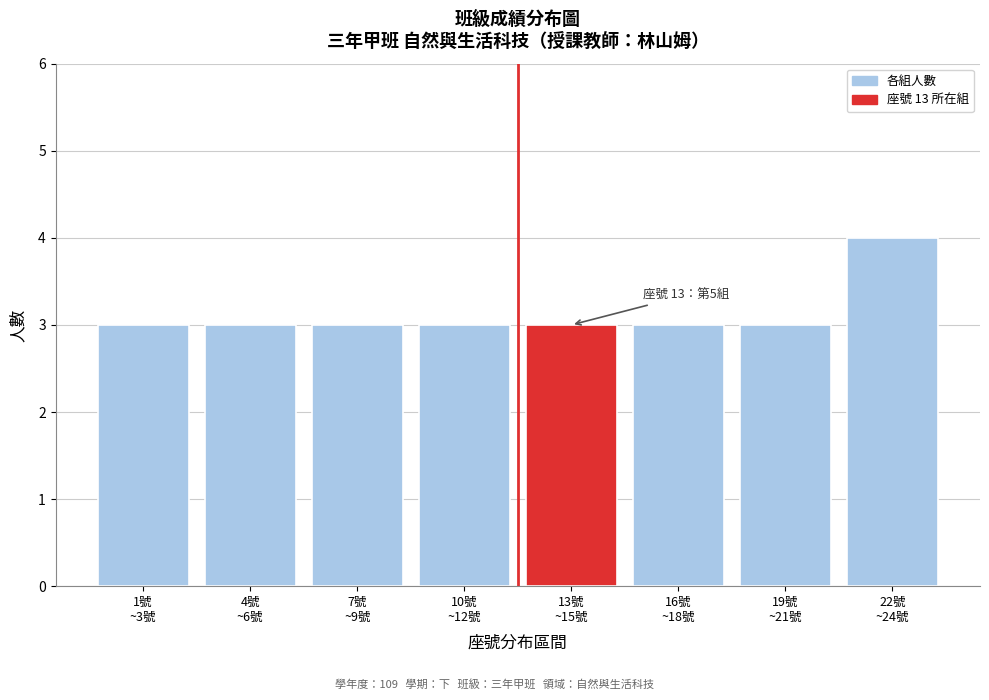

Reading left to right, extract all data points from this chart.

3	3	3	3	3	3	3	4